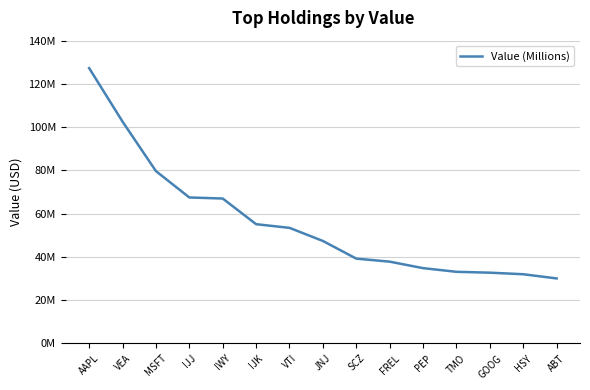

What is the sum of all values?

839646000